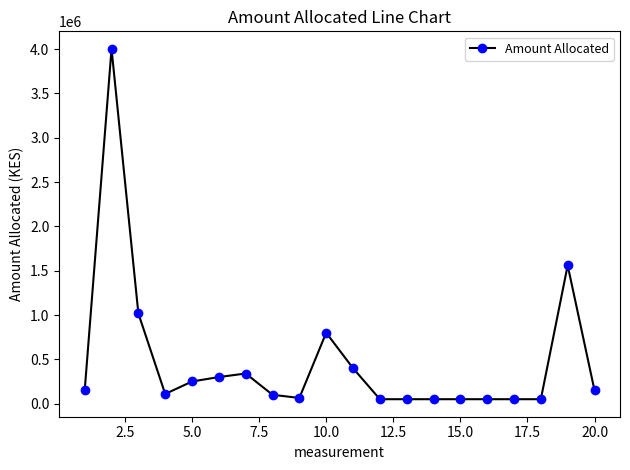

What is the maximum value shown in the chart?

4003800.0